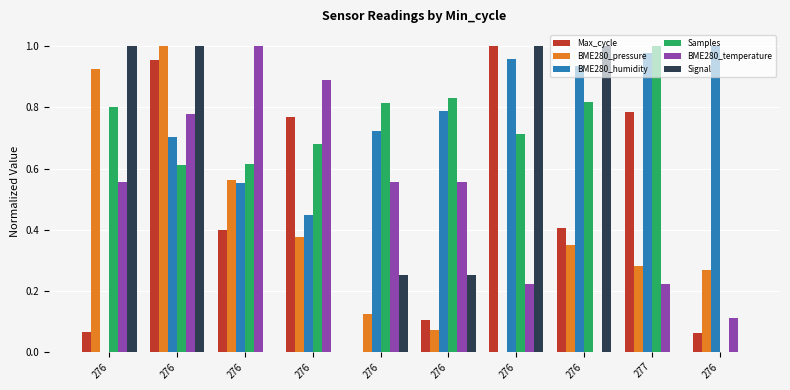

Which series has the largest total across all categories?

BME280_humidity